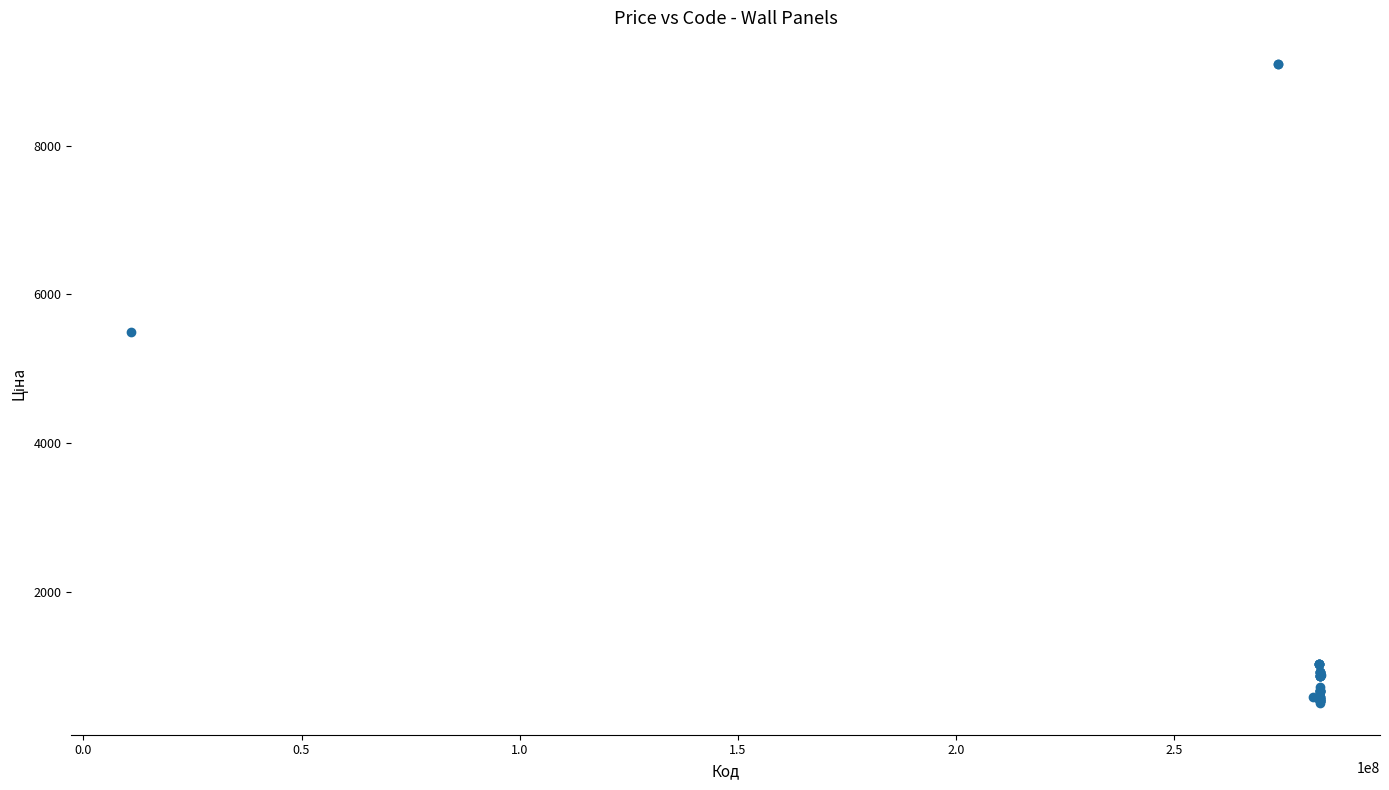

What Y value in the scatter plot is closest to 4803?

5497.3